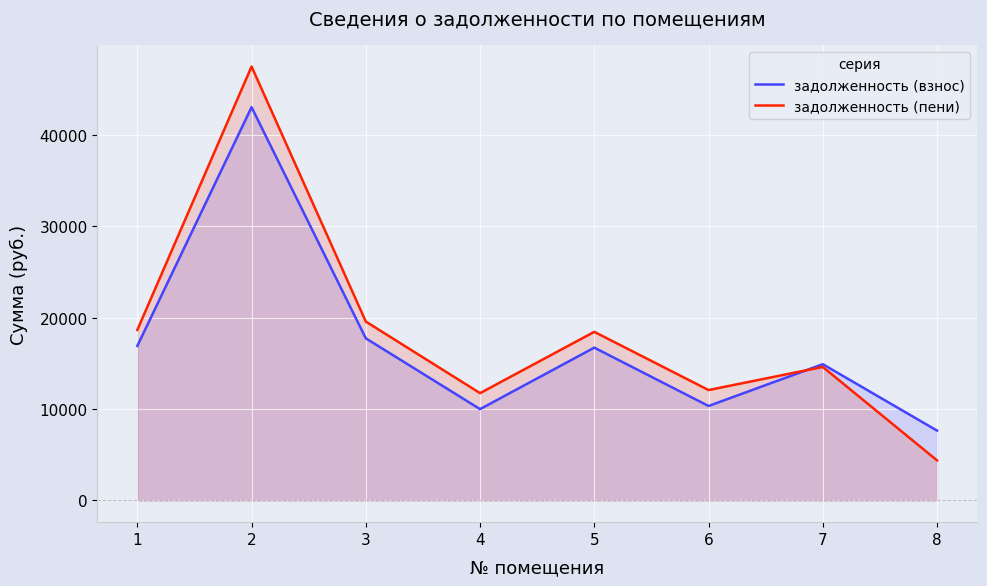

Reading left to right, extract all data points from this chart.

задолженность (взнос): 16902.2	43009.9	17732.2	9990.5	16713.5	10333.1	14902.2	7642.0
задолженность (пени): 18649.4	47455.9	19565.2	11737.7	18441.2	12076.4	14603.4	4385.3